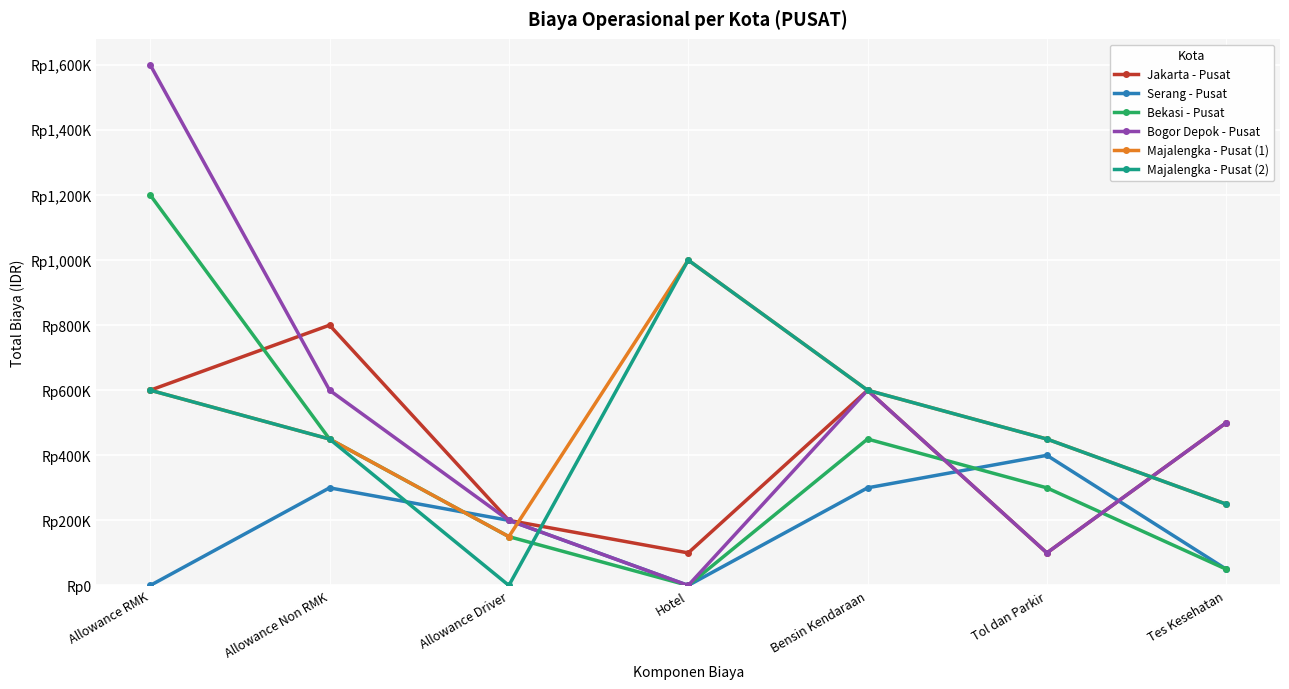

List the labels in order of Serang - Pusat value, largest first.

Tol dan Parkir, Allowance Non RMK, Bensin Kendaraan, Allowance Driver, Tes Kesehatan, Allowance RMK, Hotel